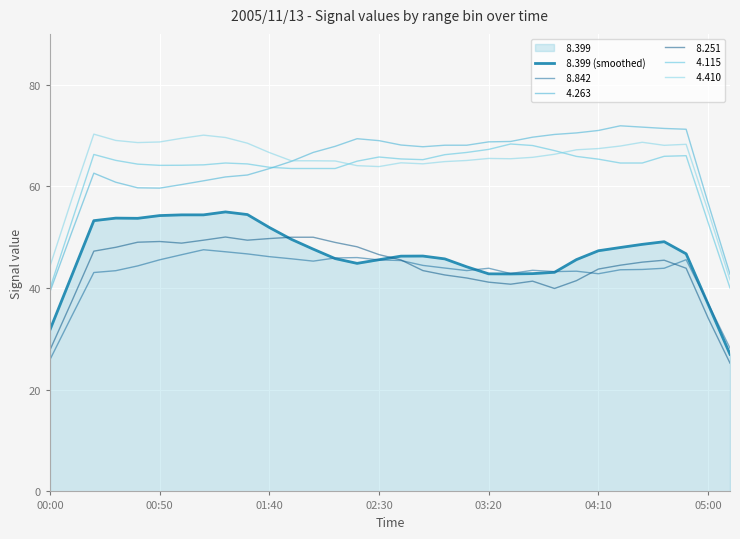

What is the difference between the values at 30 and 23?

6.2